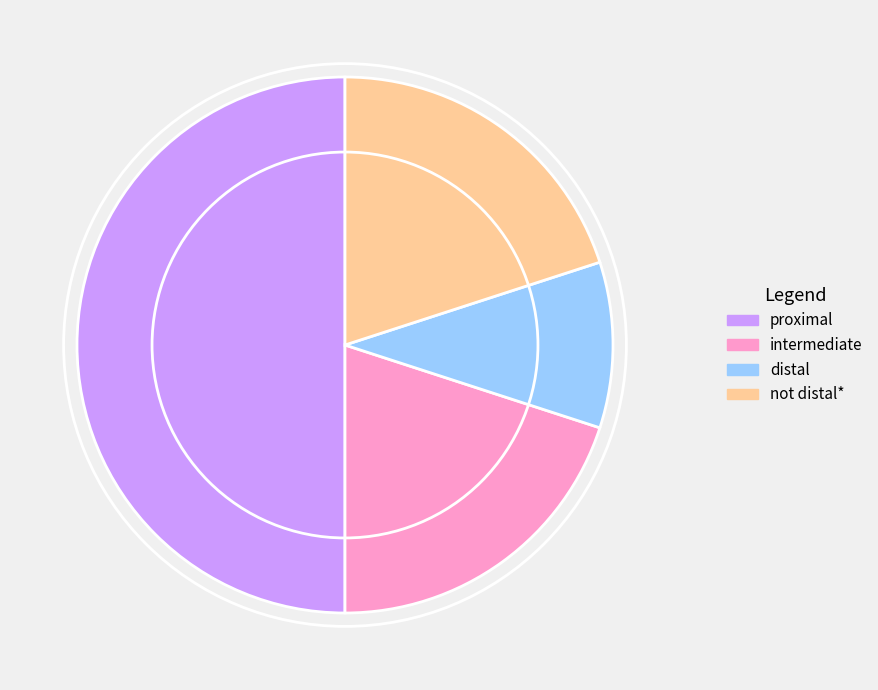

Do intermediate and proximal together represent more than half of the pie?

Yes